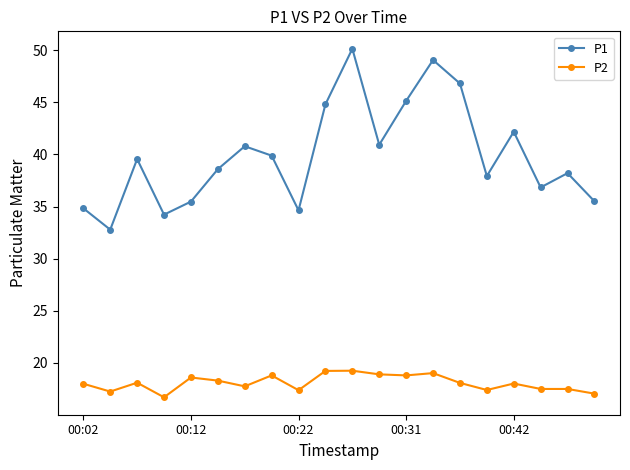

True or false: P2 has more than 0 interior local peaks.

True